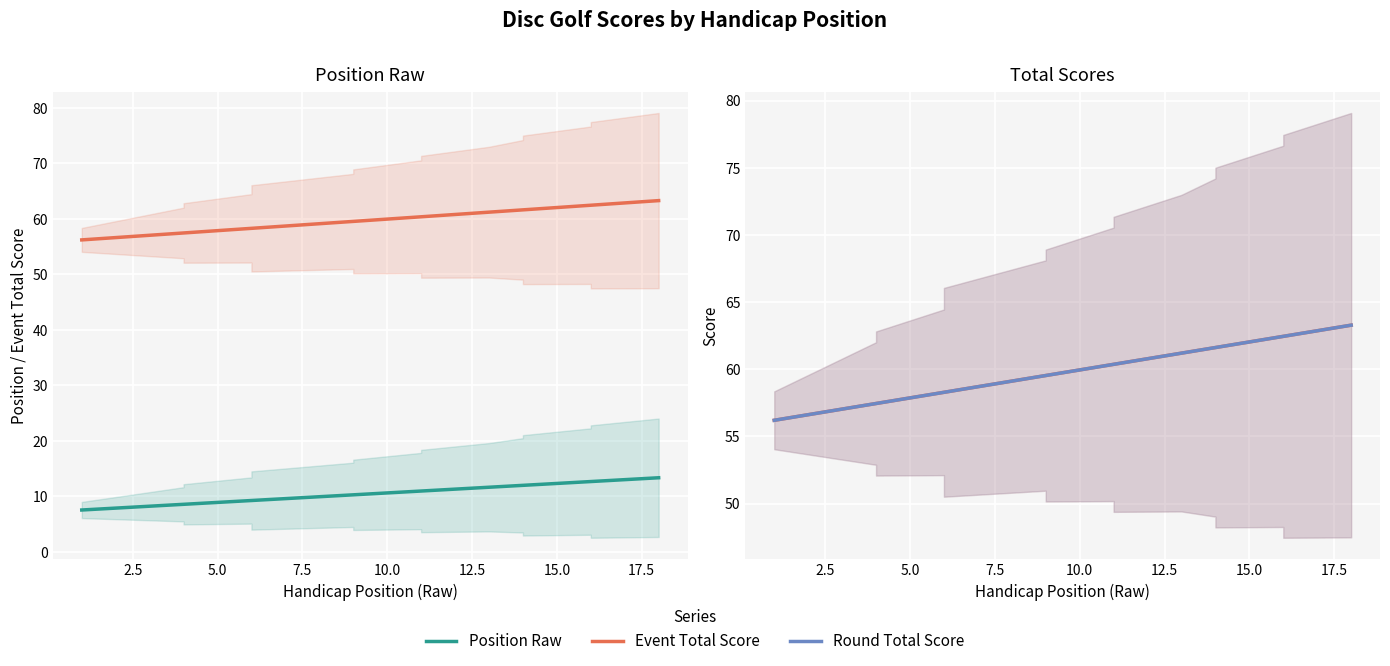

At how many categories does at least one series exceed 60?

8